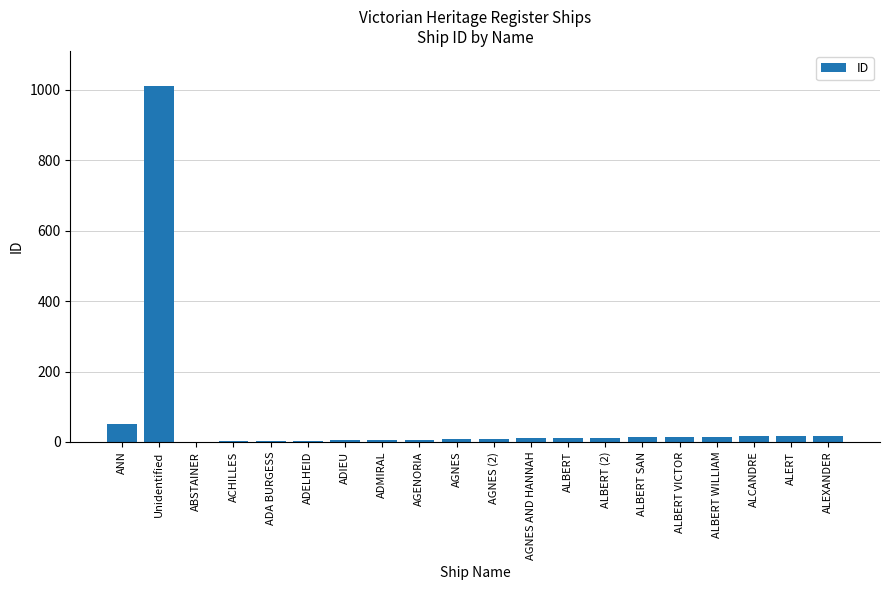

What is the greatest value displayed?

1009